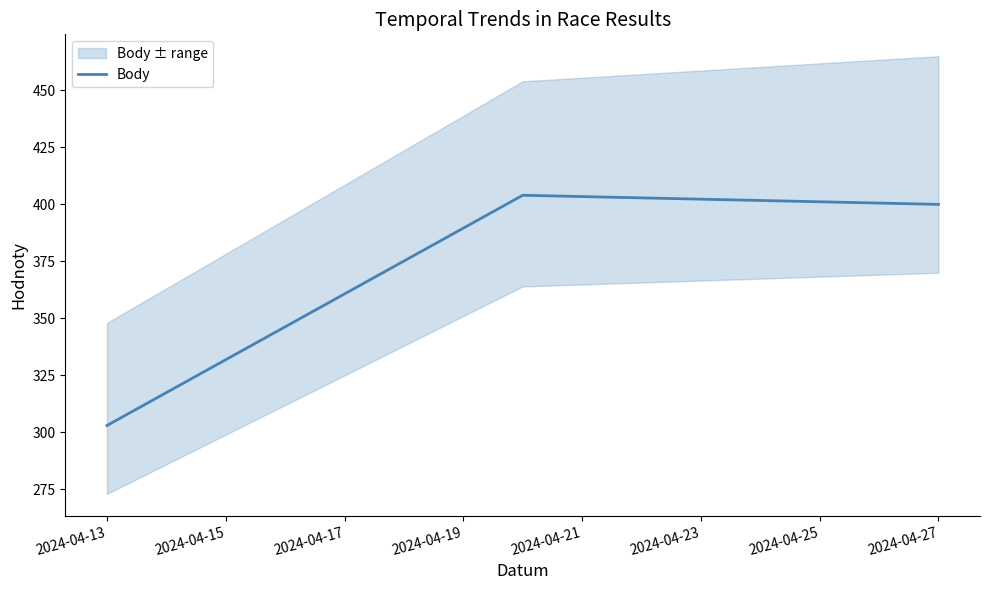

What is the lowest value of the Body series?

303